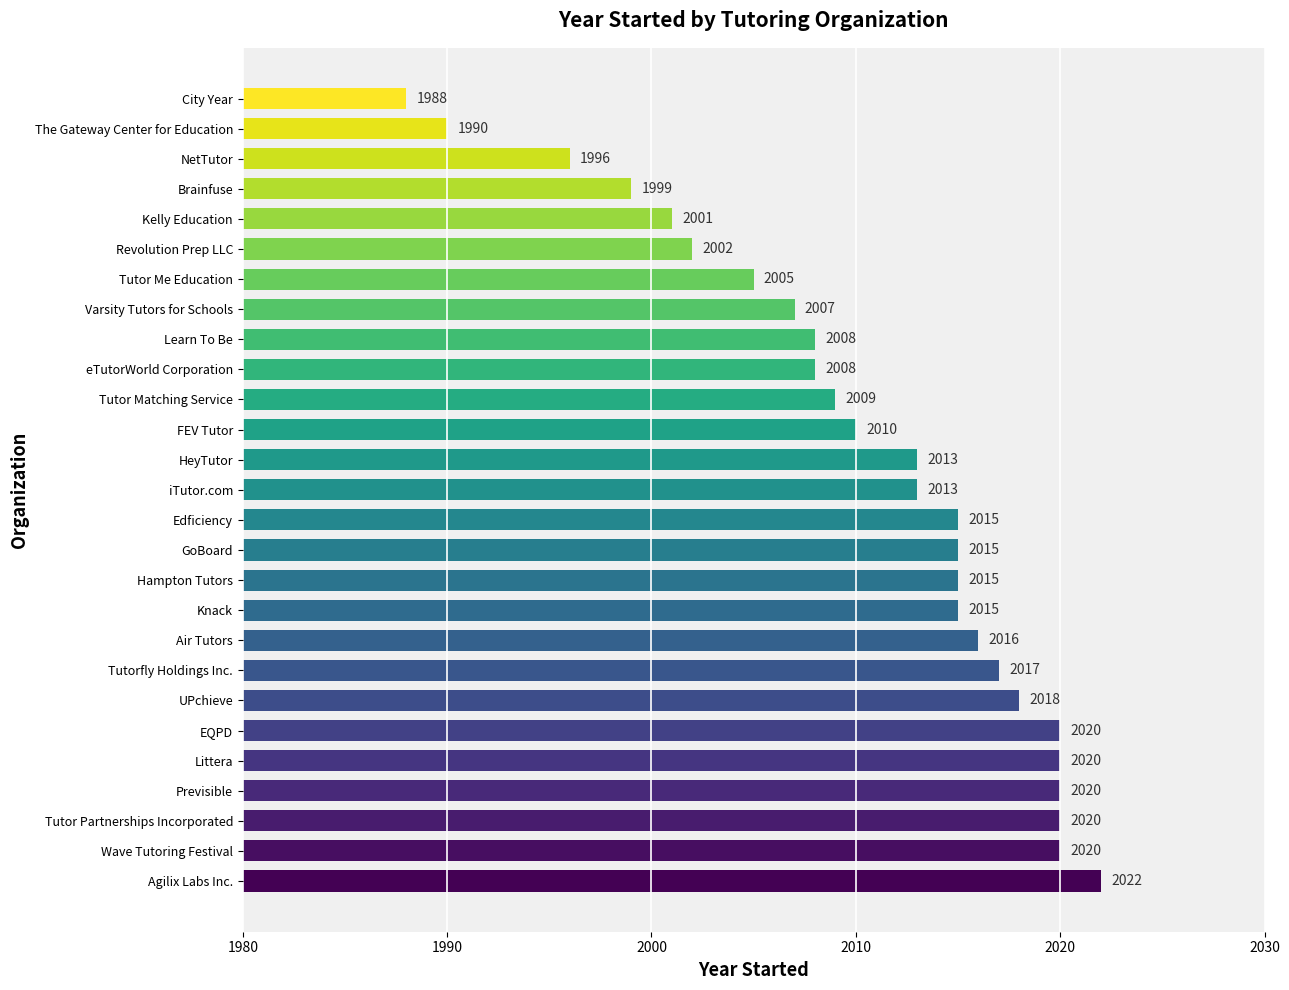

What is the minimum value shown in the chart?

1988